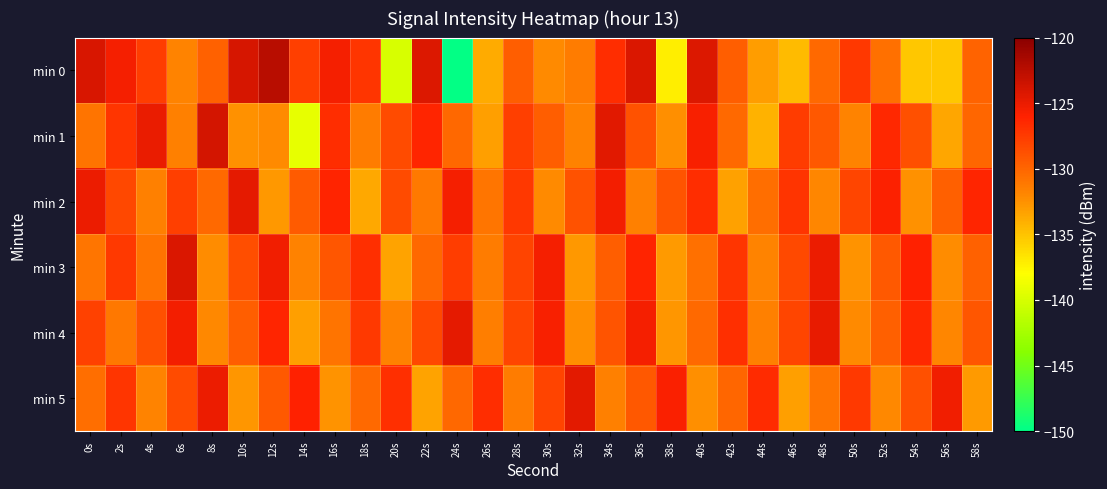

Which category has the highest value across all series?

12s